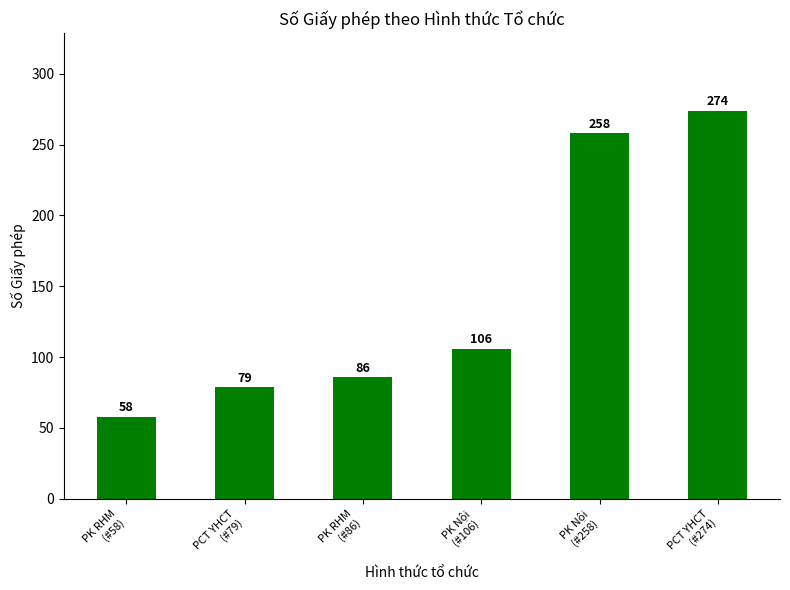

What is the sum of all values?

861